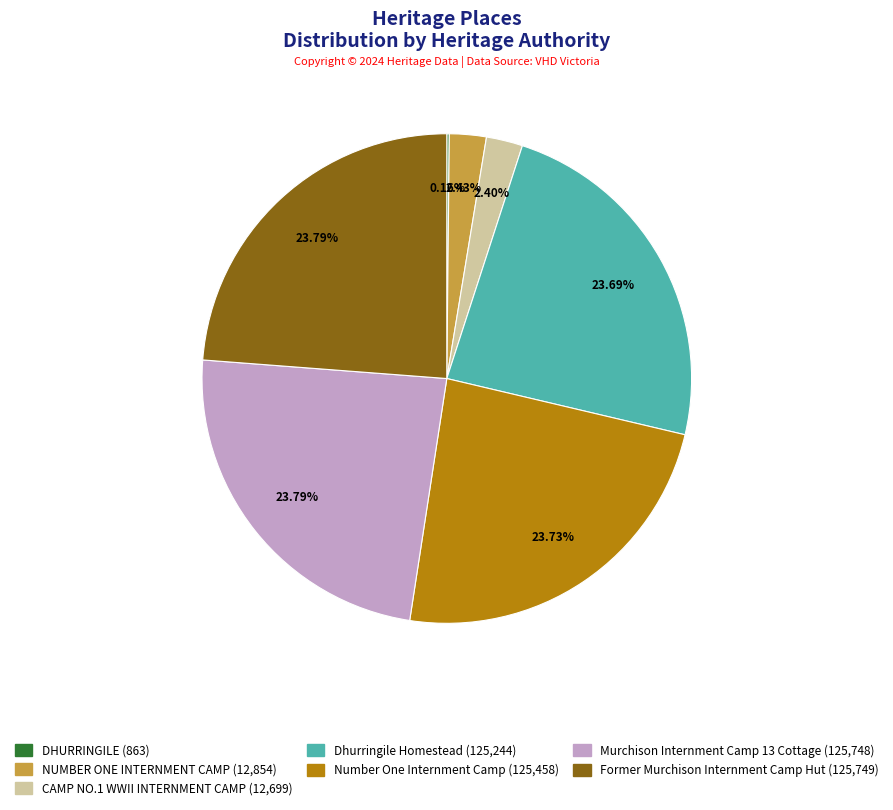

To the nearest percent, what portion does NUMBER ONE INTERNMENT CAMP represent?

2%